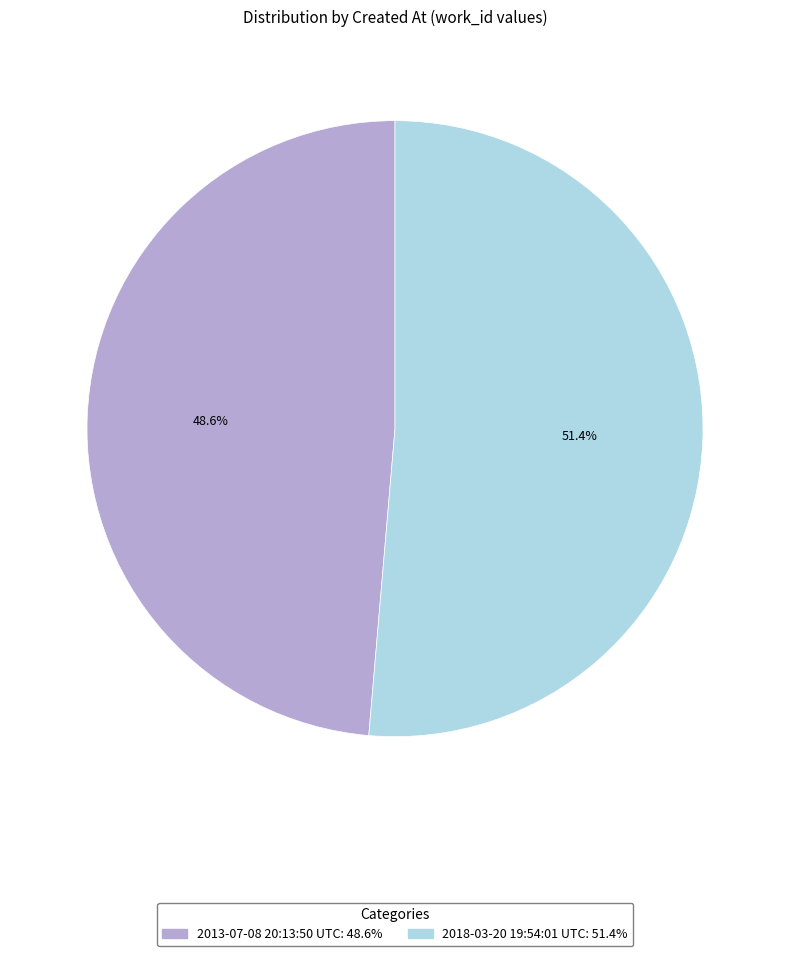

Do 2018-03-20 19:54:01 UTC and 2013-07-08 20:13:50 UTC together represent more than half of the pie?

Yes